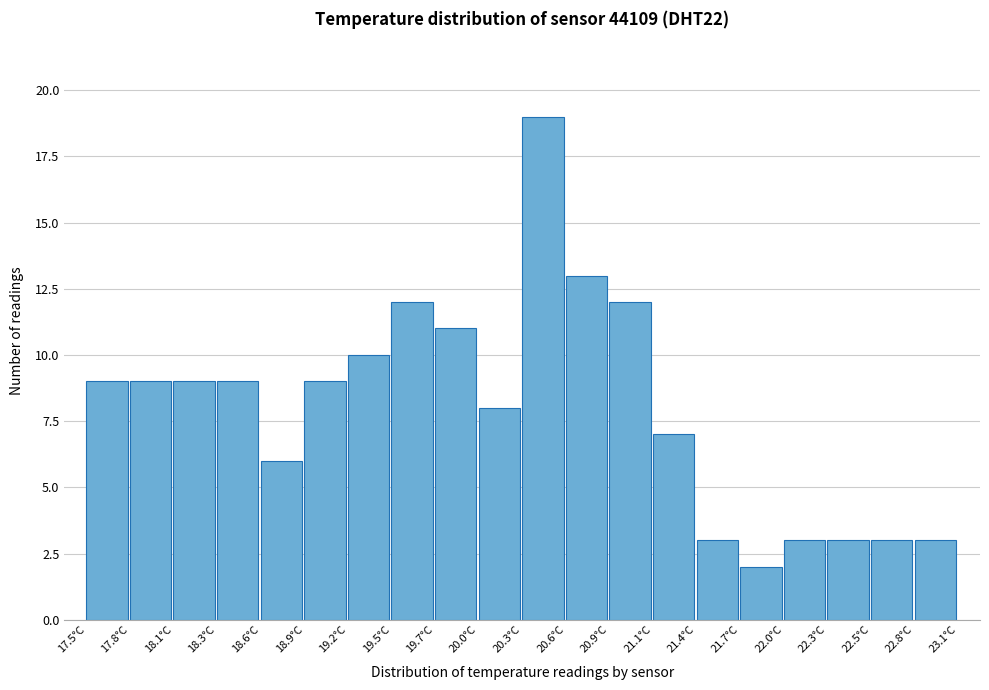

Reading left to right, list every bar in this chart as the range it spans on the x-axis followed by its height. Neither the bar edges nor the heights are printed on the chart, so give them approximately, as read against the axes.

17.50 to 17.78: 9
17.78 to 18.06: 9
18.06 to 18.34: 9
18.34 to 18.62: 9
18.62 to 18.90: 6
18.90 to 19.18: 9
19.18 to 19.46: 10
19.46 to 19.74: 12
19.74 to 20.02: 11
20.02 to 20.30: 8
20.30 to 20.58: 19
20.58 to 20.86: 13
20.86 to 21.14: 12
21.14 to 21.42: 7
21.42 to 21.70: 3
21.70 to 21.98: 2
21.98 to 22.26: 3
22.26 to 22.54: 3
22.54 to 22.82: 3
22.82 to 23.10: 3